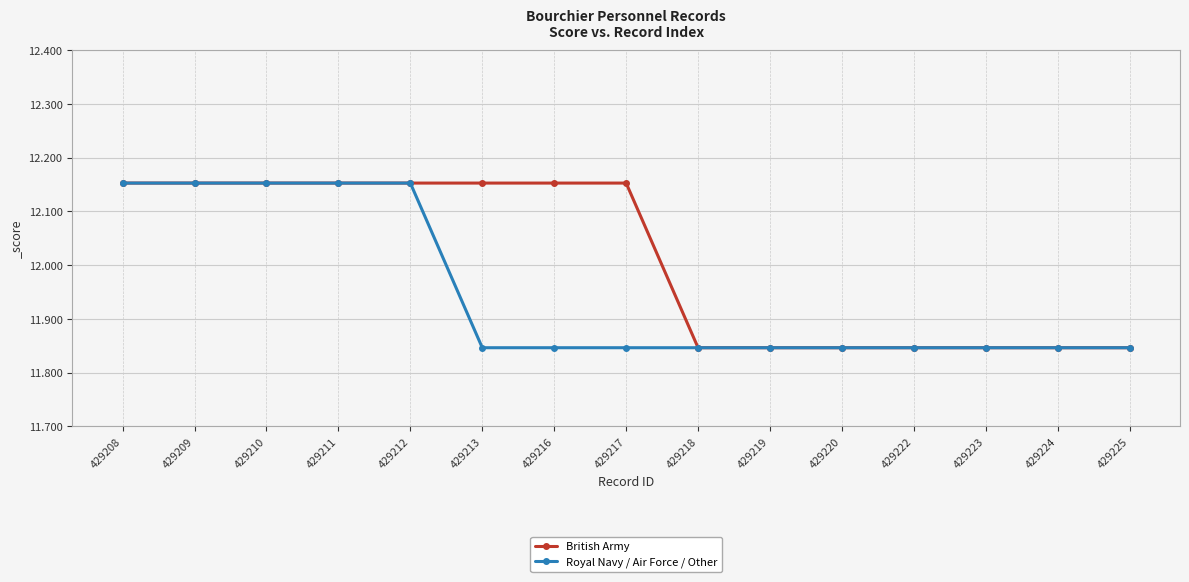

What is the sum of the British Army values at 429222 and 429212?

24.0